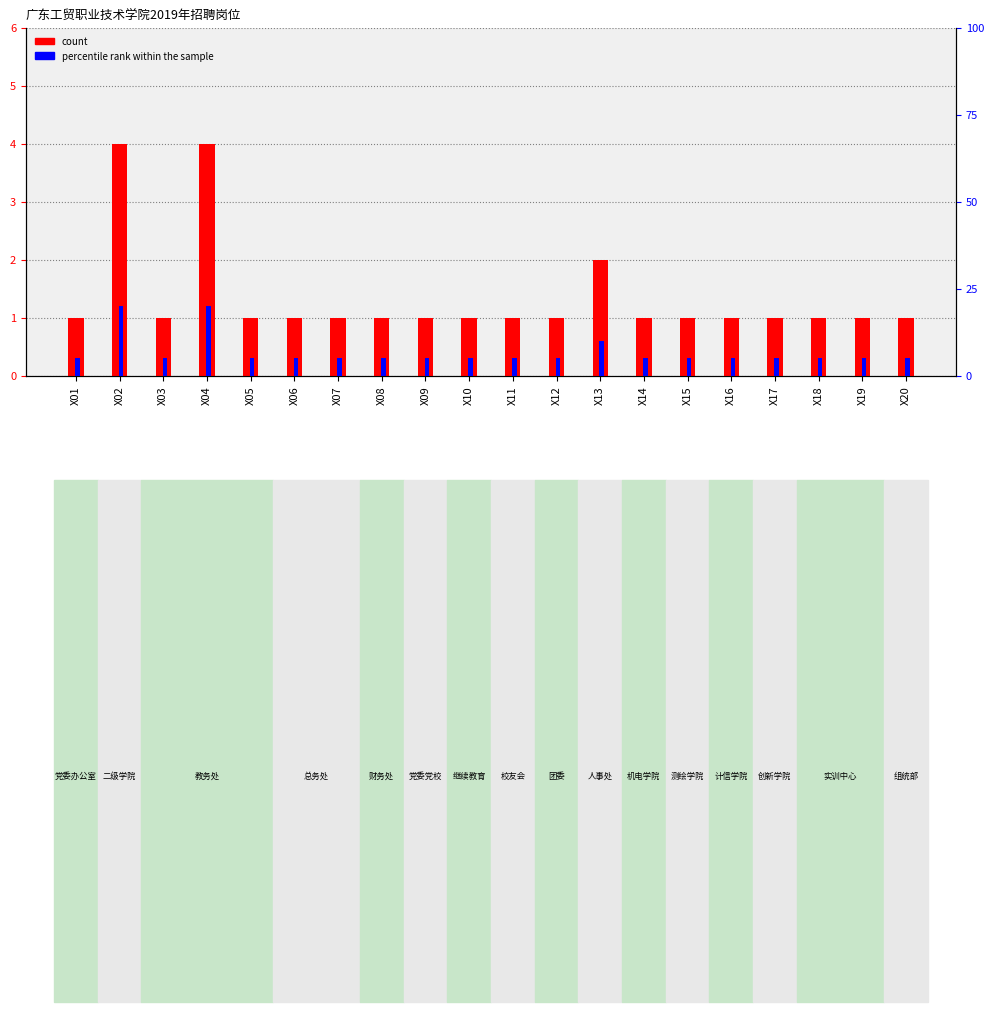

How many data points does each series have?

20